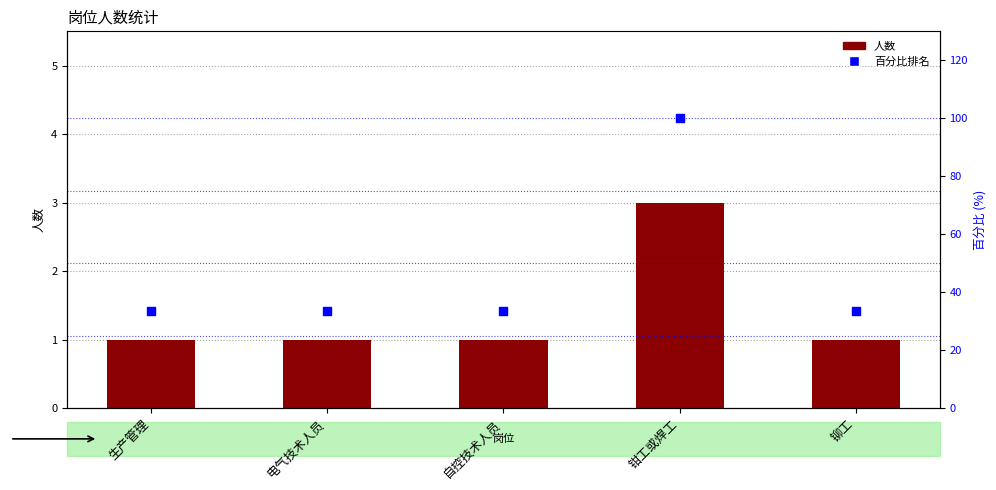

What are all the series names shown in the legend?

人数, 百分比排名